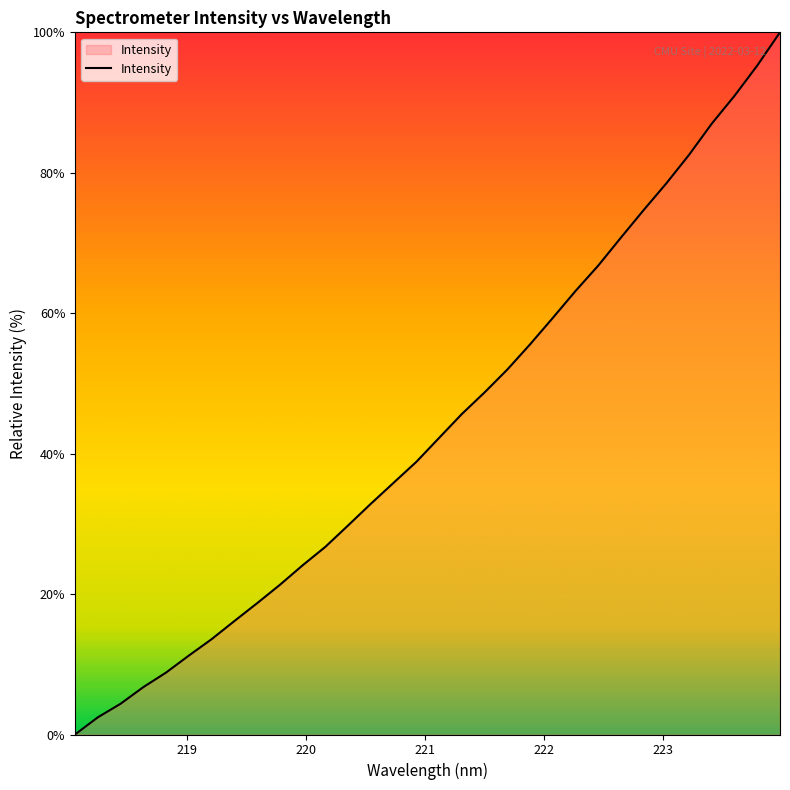

What is the difference between the maximum and minimum values?

100.0